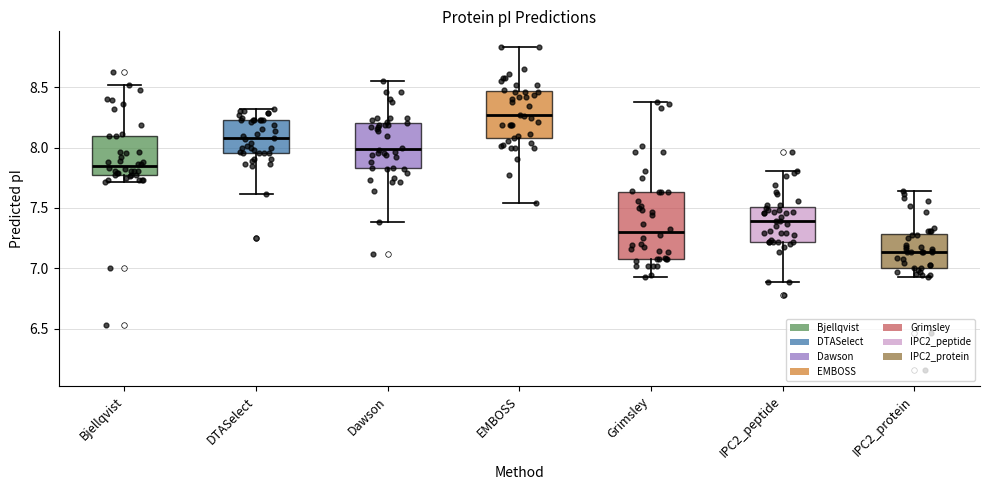

Which box's median line is the highest?

EMBOSS